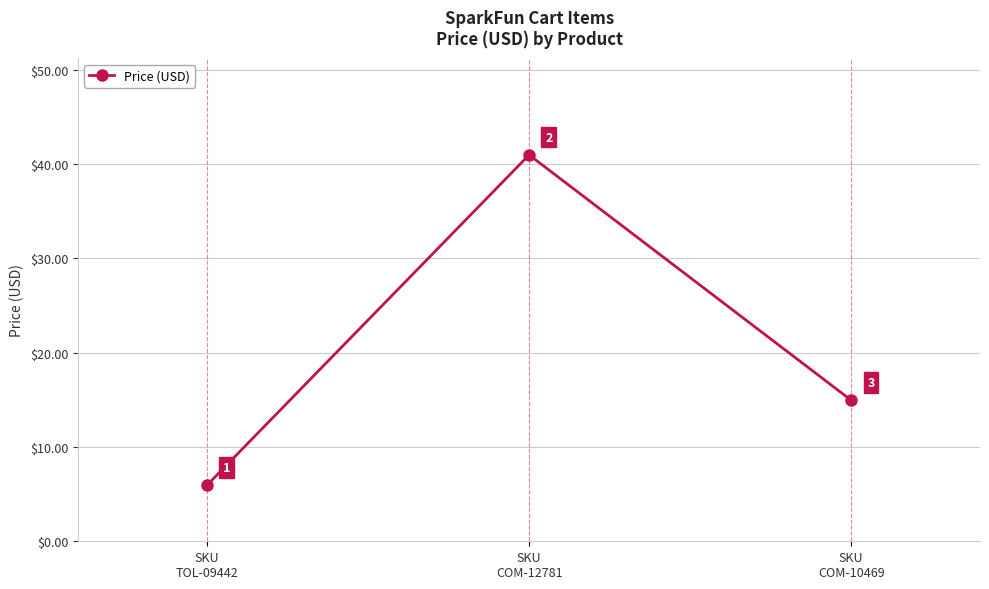

True or false: the data shows 9.3 at SKU
TOL-09442.

False